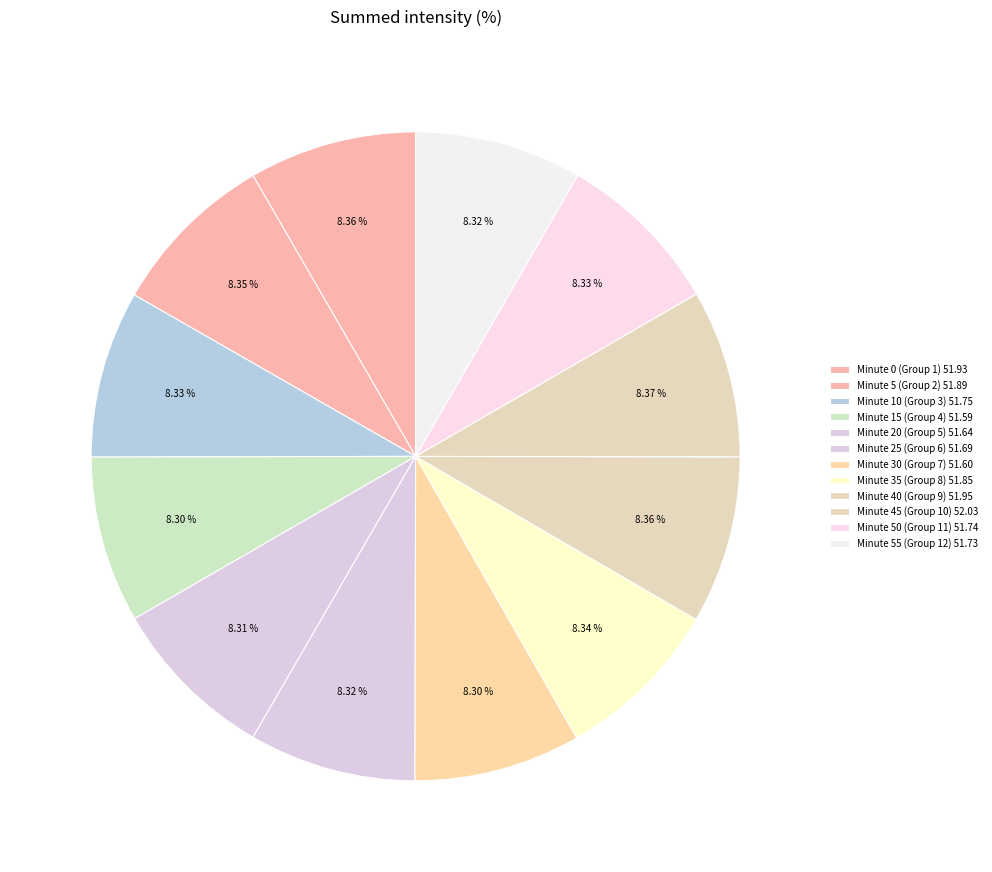

How many slices are in this pie chart?

12